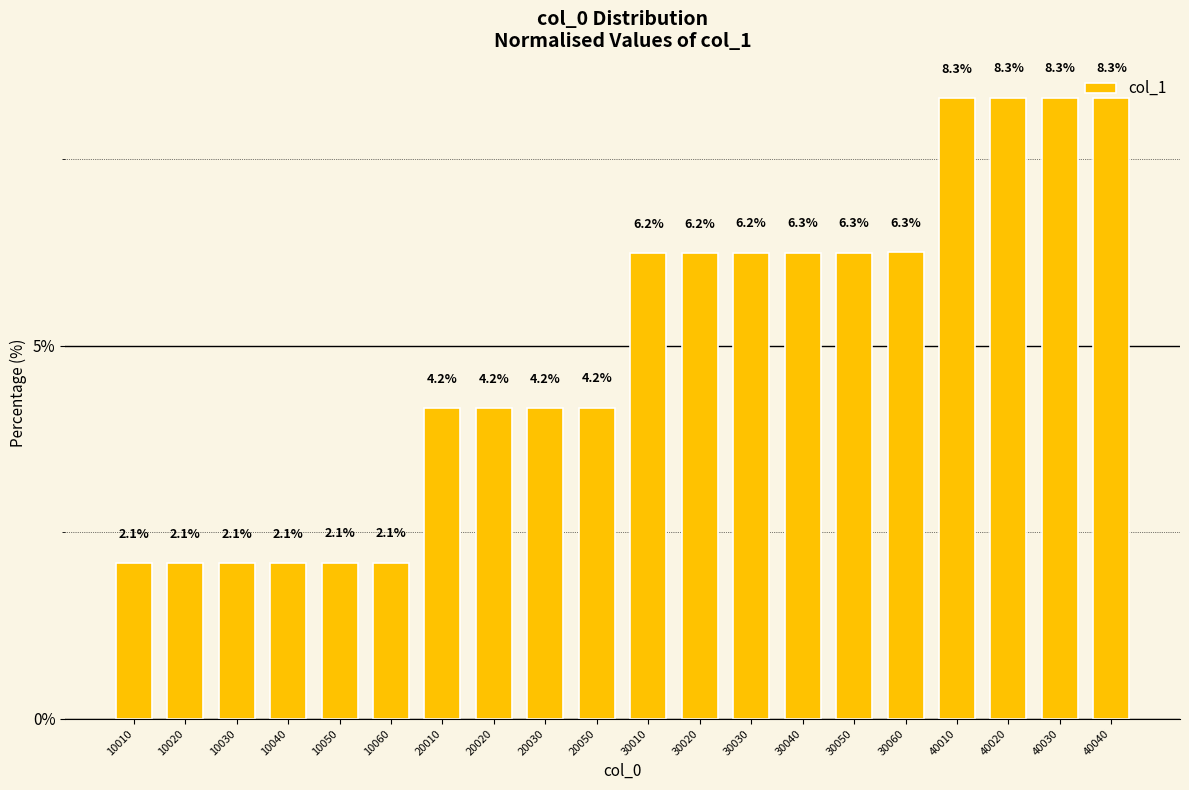

Reading left to right, list all the values displayed in this chart.

2.1	2.1	2.1	2.1	2.1	2.1	4.2	4.2	4.2	4.2	6.2	6.2	6.2	6.3	6.3	6.3	8.3	8.3	8.3	8.3